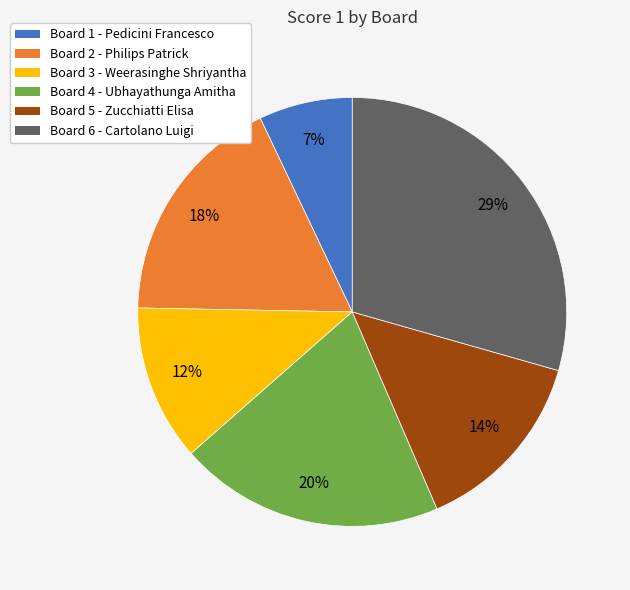

To the nearest percent, what is the difference between the Board 6 and Board 5 slice percentages?

15%